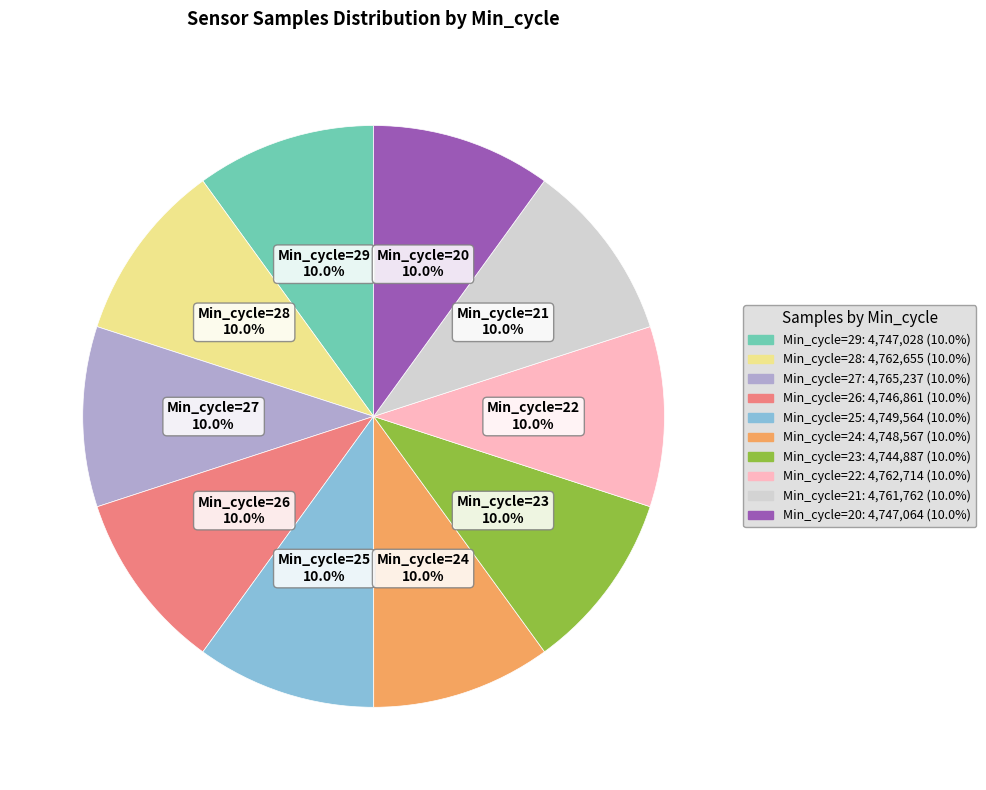

The Min_cycle=24 slice represents 10% of the pie. True or false?

True